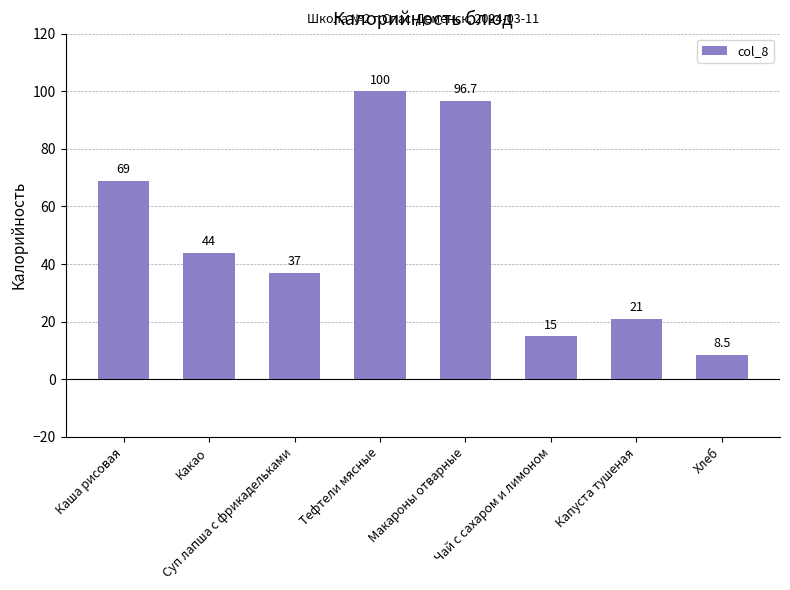

What is the value of the 7th bar from the left?

21.0